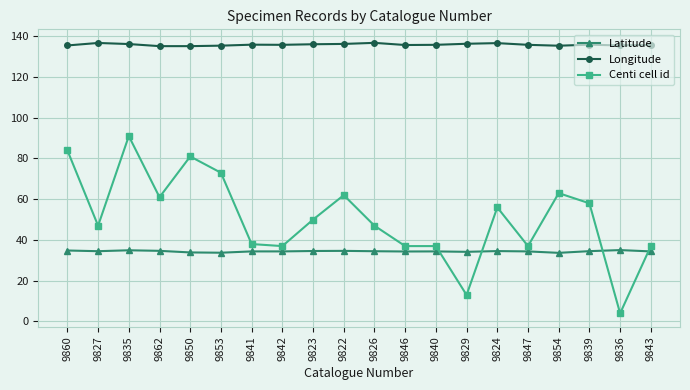

What is the value of the Longitude point at the 10th from the left?

136.2